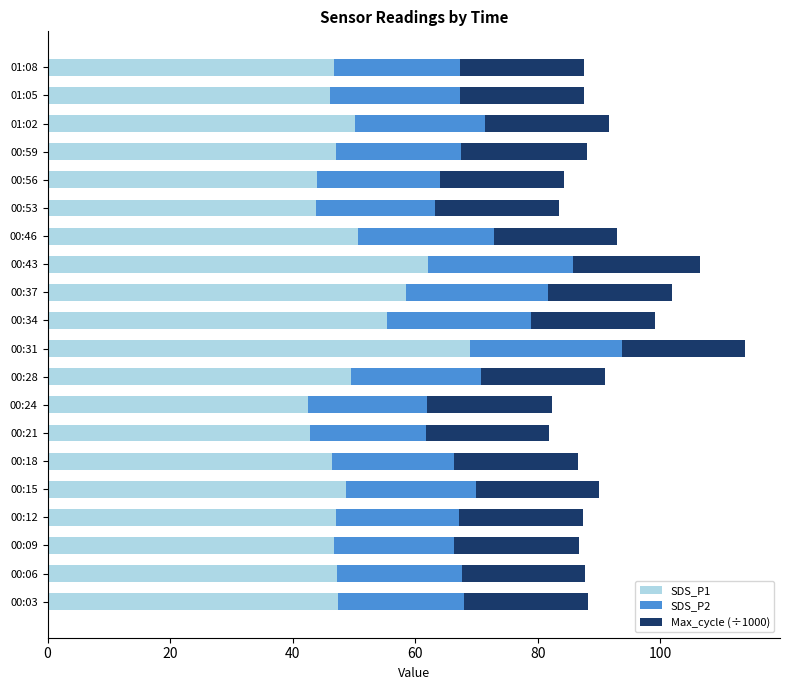

What is the sum of the SDS_P1 values at 00:24 and 00:31?

111.6